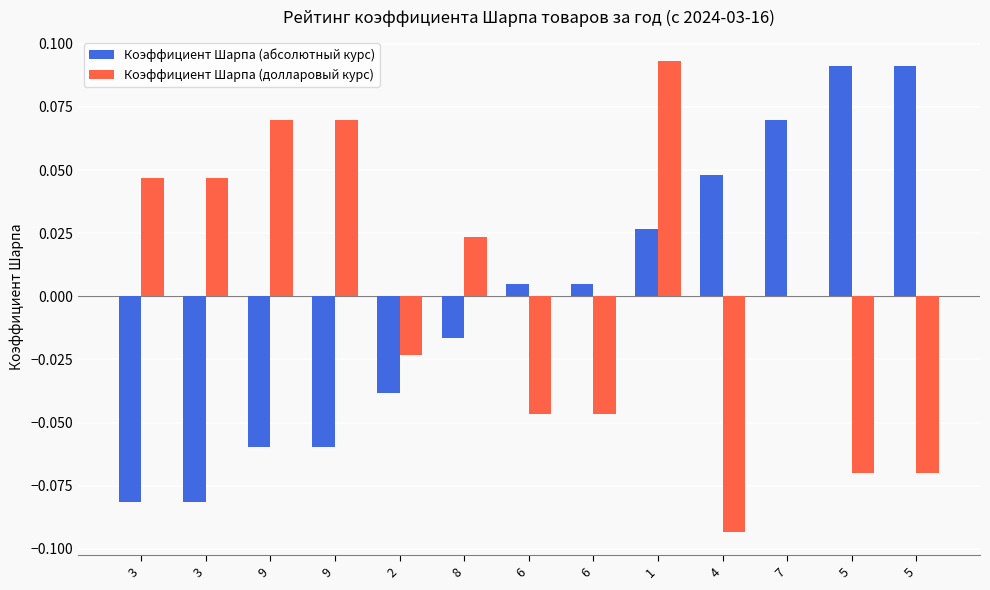

What are all the series names shown in the legend?

Коэффициент Шарпа (абсолютный курс), Коэффициент Шарпа (долларовый курс)